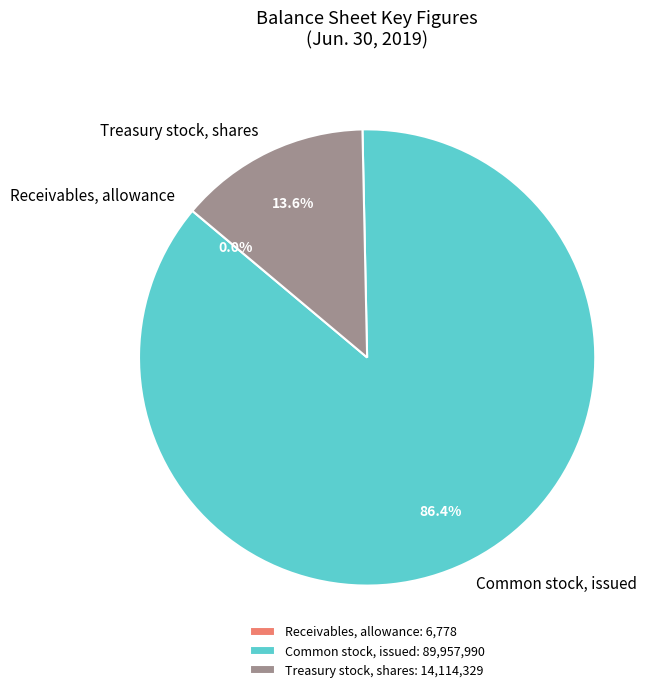

To the nearest percent, what portion does Common stock, issued represent?

86%